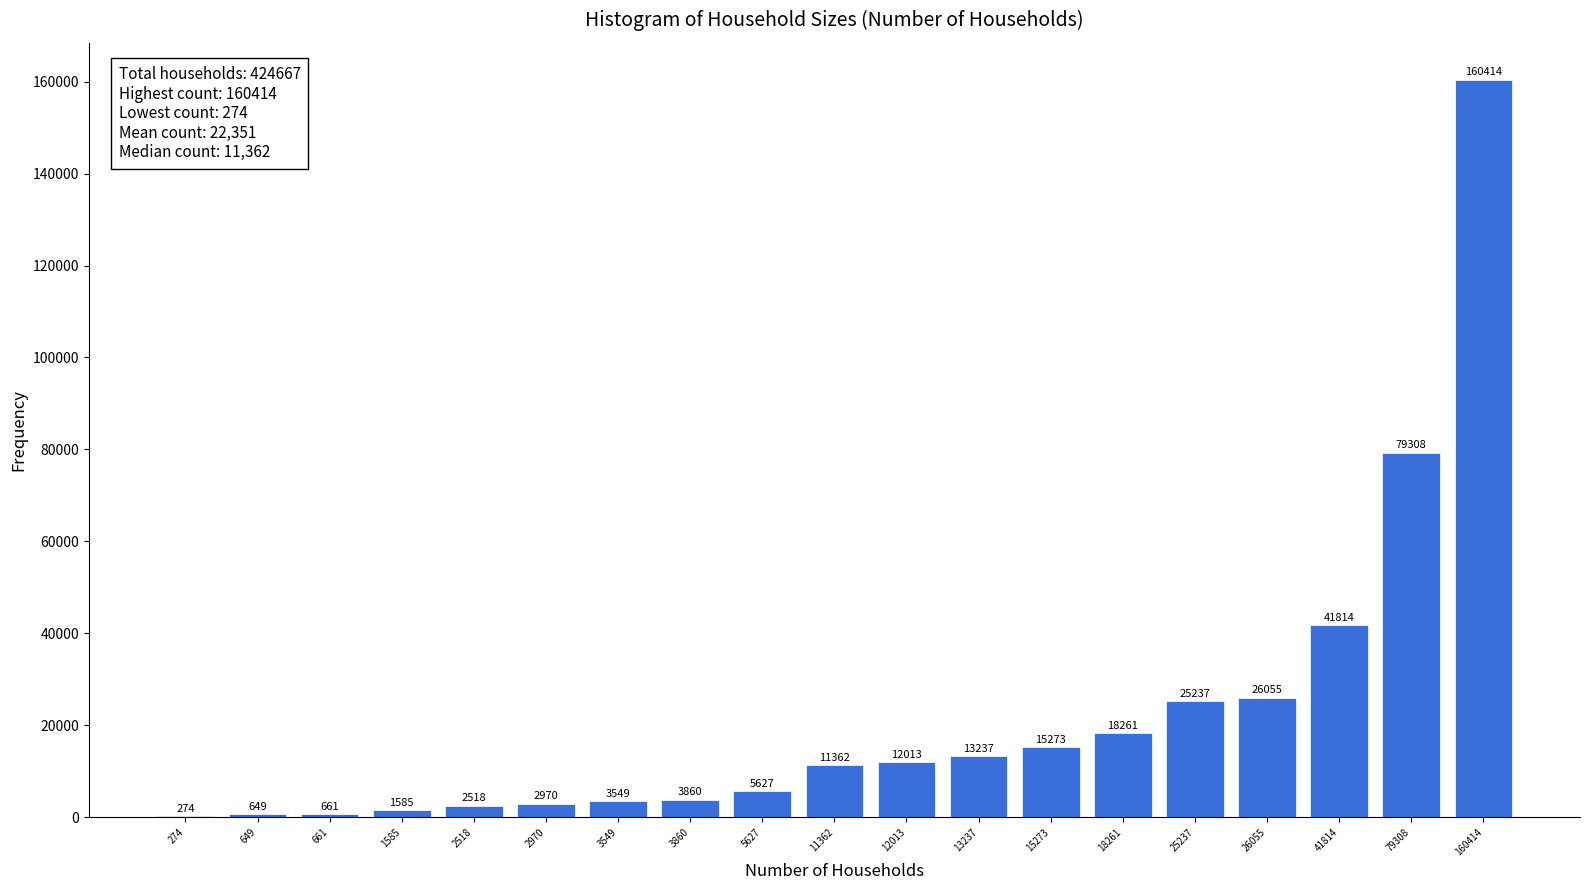

Reading left to right, list all the values displayed in this chart.

274=274	649=649	661=661	1585=1585	2518=2518	2970=2970	3549=3549	3860=3860	5627=5627	11362=11362	12013=12013	13237=13237	15273=15273	18261=18261	25237=25237	26055=26055	41814=41814	79308=79308	160414=160414